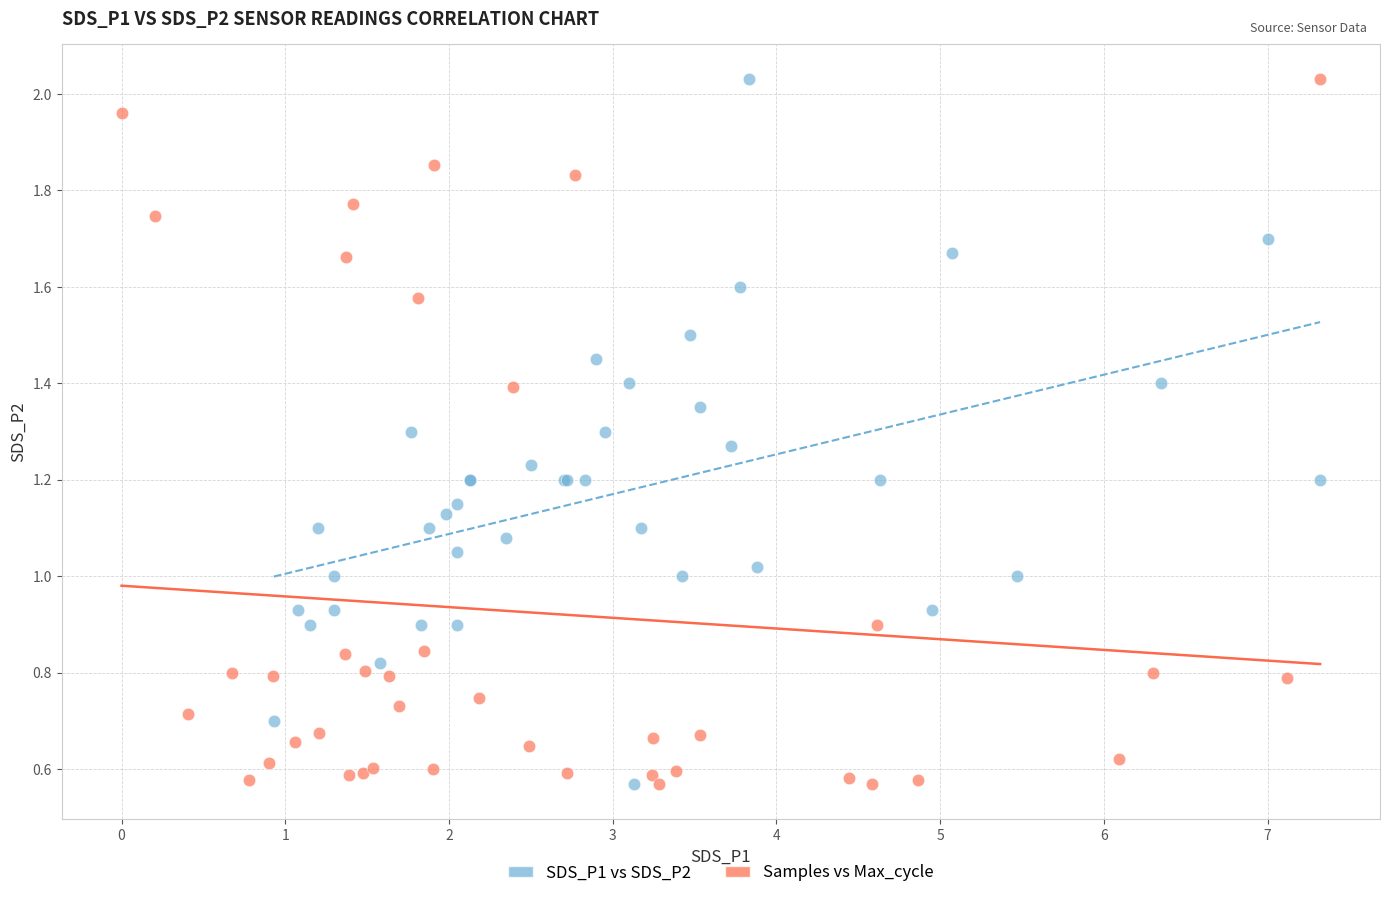

What are all the series names shown in the legend?

SDS_P1 vs SDS_P2, Samples vs Max_cycle